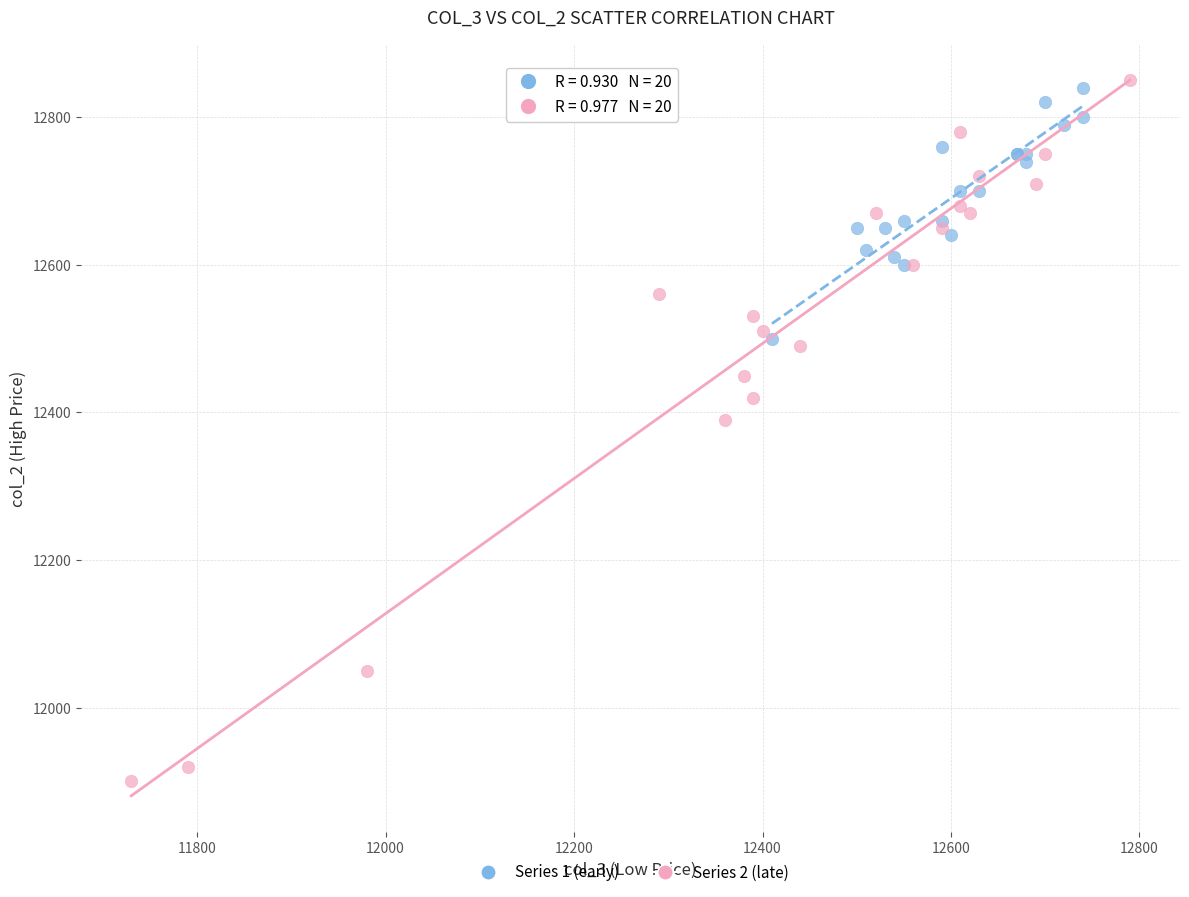

Which series has the largest Y range (max minus min)?

Series 2 (late)